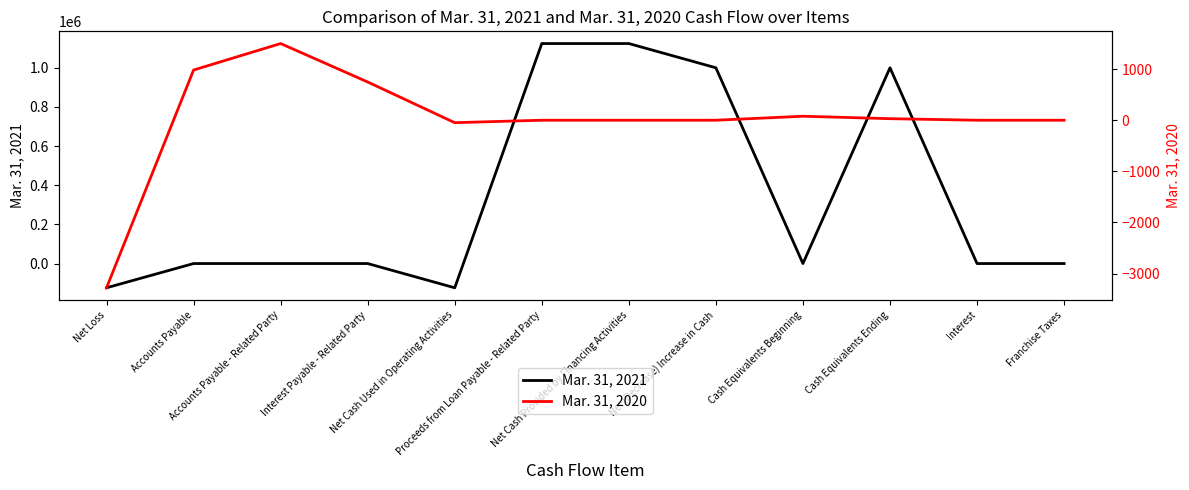

Reading left to right, transcribe all the data shown in this chart.

Mar. 31, 2021: -123829	0	0	0	-123829	1123829	1123829	1000000	0	1000000	0	0
Mar. 31, 2020: -3278	982	1500	748	-48	0	0	0	78	30	0	0